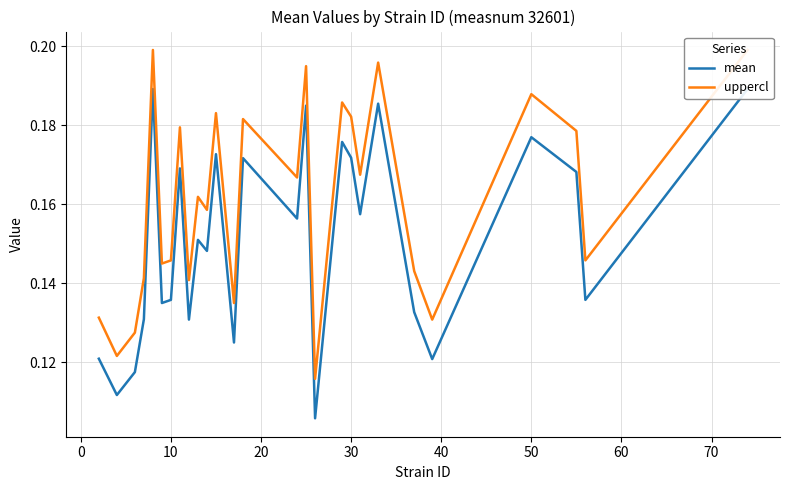

How many interior local valleys does the uppercl series have?

10